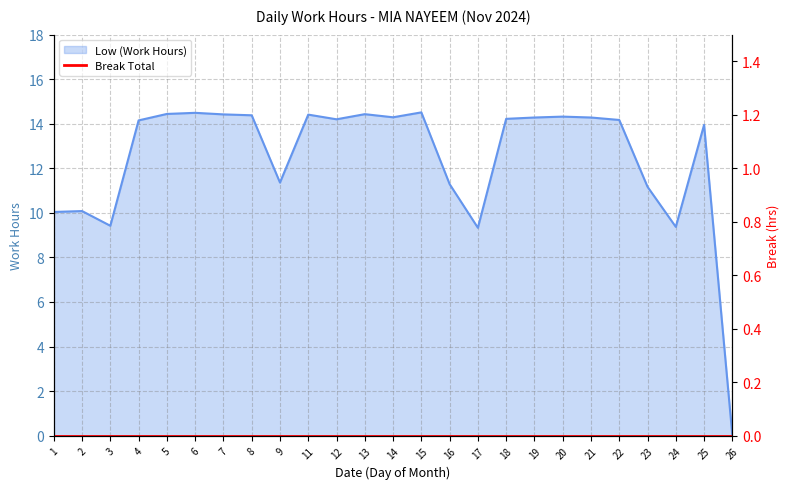

List the labels in order of value, largest first.

15, 6, 5, 13, 7, 11, 8, 20, 14, 19, 21, 18, 12, 22, 4, 25, 9, 16, 23, 2, 1, 3, 24, 17, 26